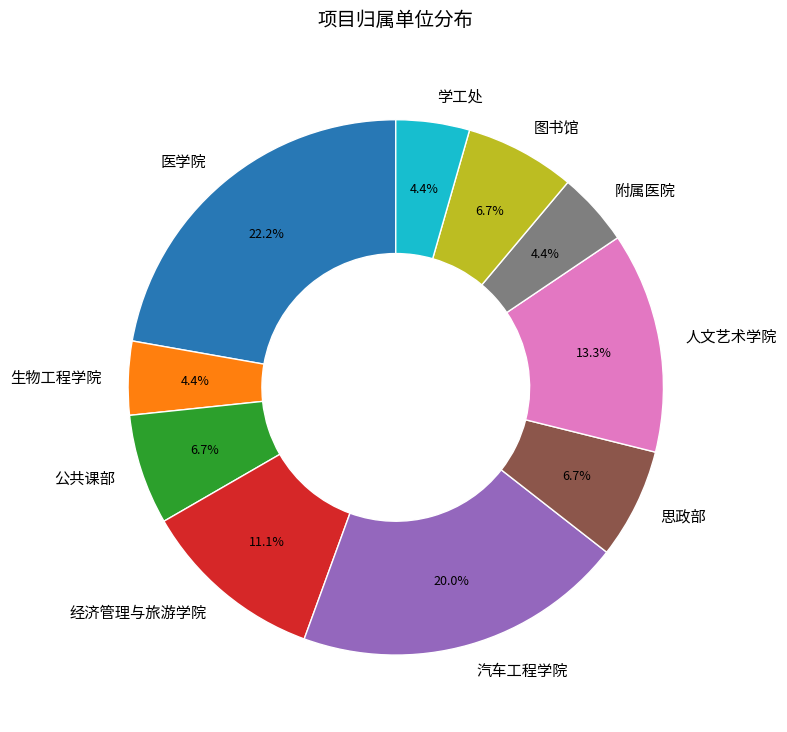

Does any single category account for the majority?

No